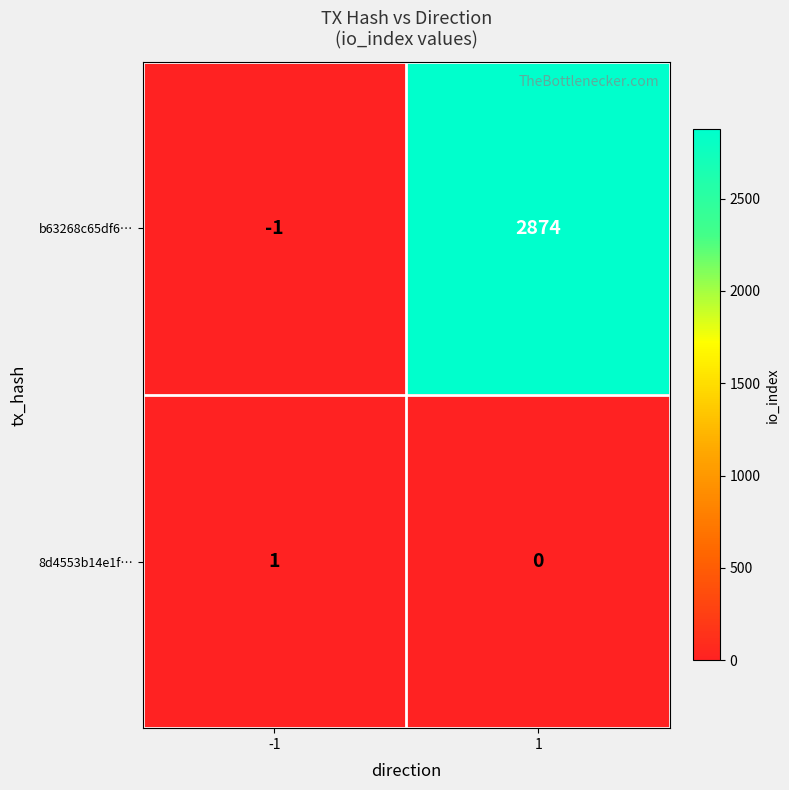

Reading left to right, transcribe all the data shown in this chart.

b63268c65df6…: -1=-1	1=2874
8d4553b14e1f…: -1=1	1=0